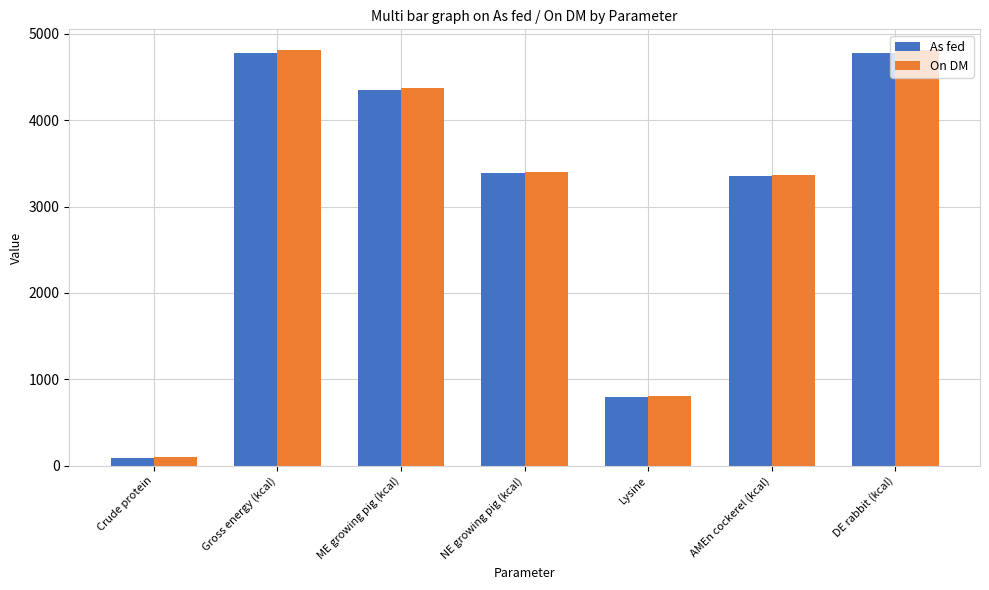

What is the label of the 1st bar from the right?

DE rabbit (kcal)